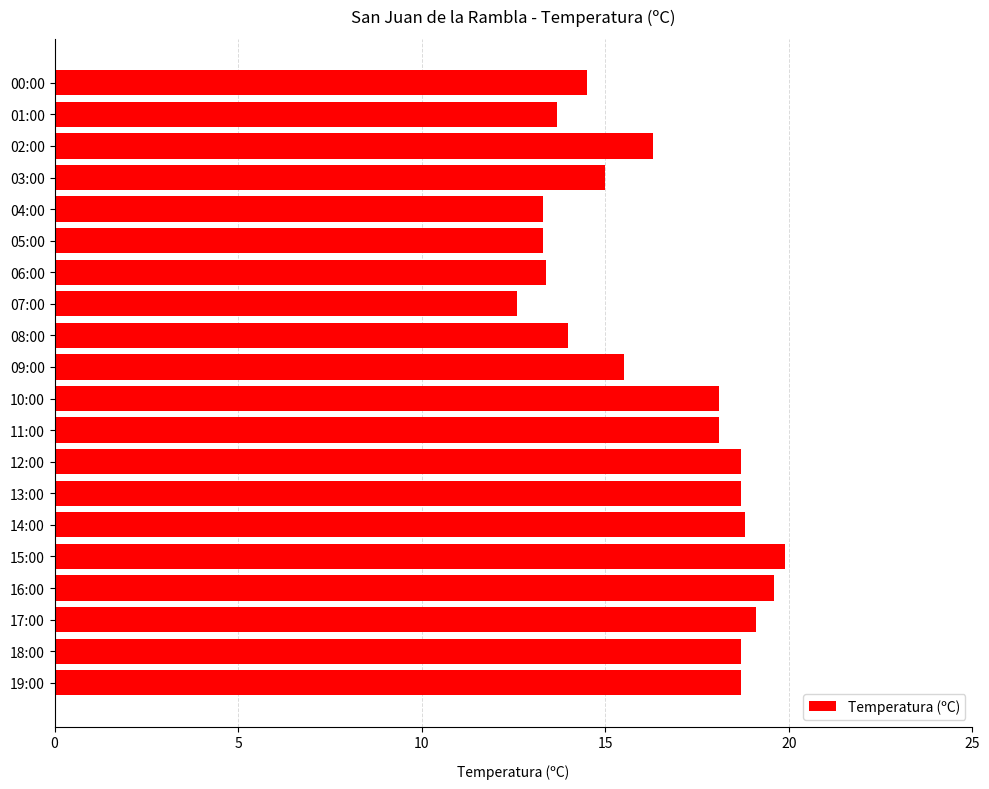

What is the smallest value displayed?

12.6